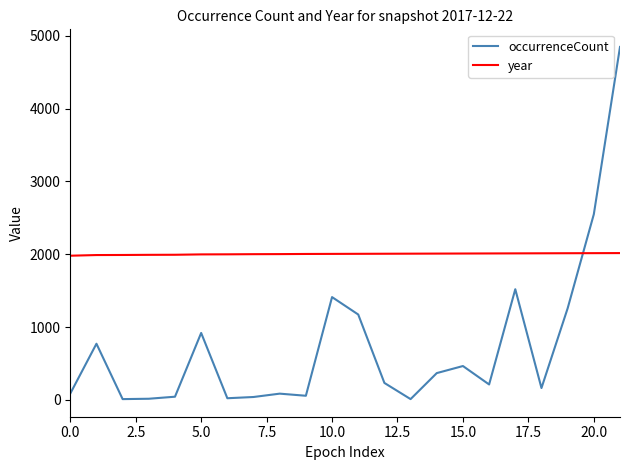

What is the minimum value shown in the chart?

12